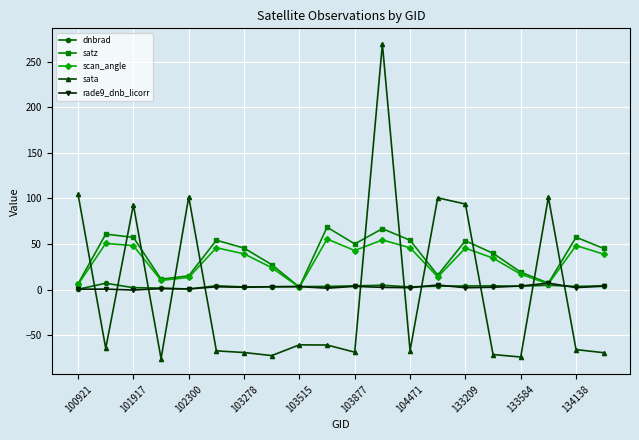

What is the value of the satz point at the 17th from the left?

19.1